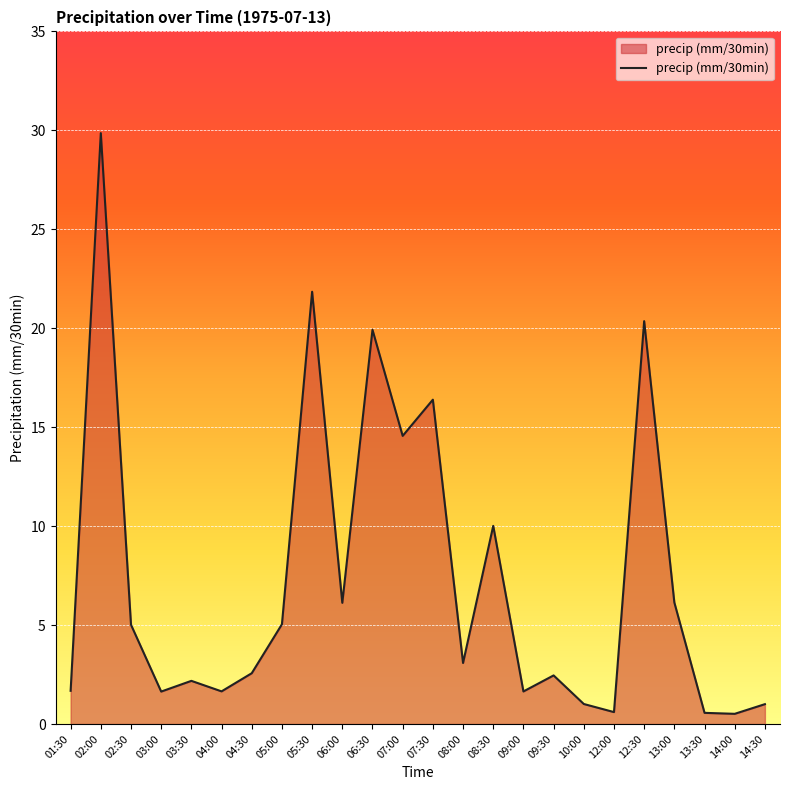

Which label corresponds to the largest value in the chart?

02:00